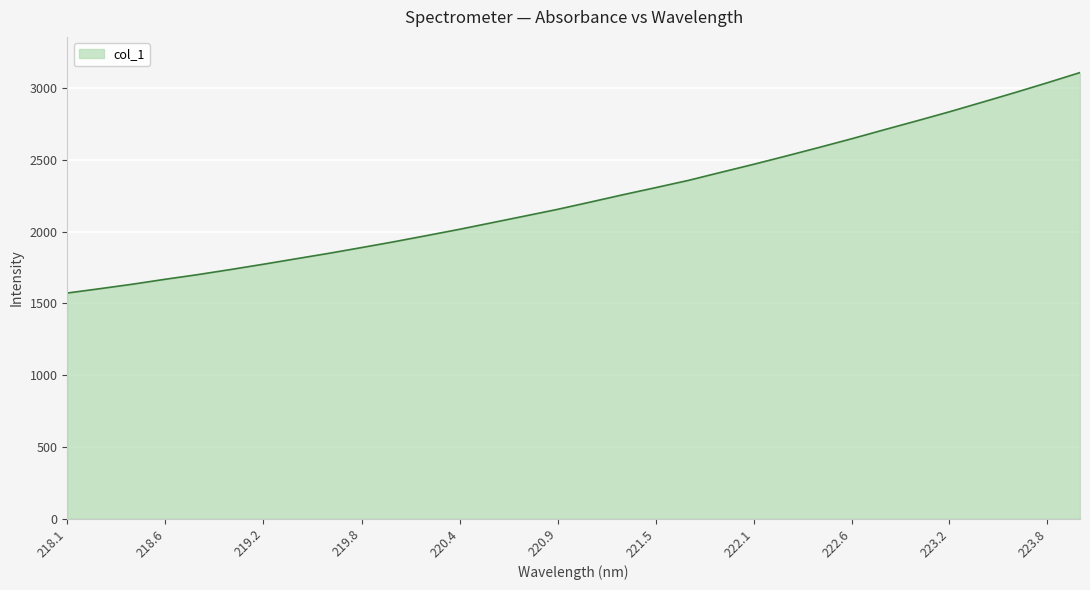

What is the maximum value shown in the chart?

3110.3